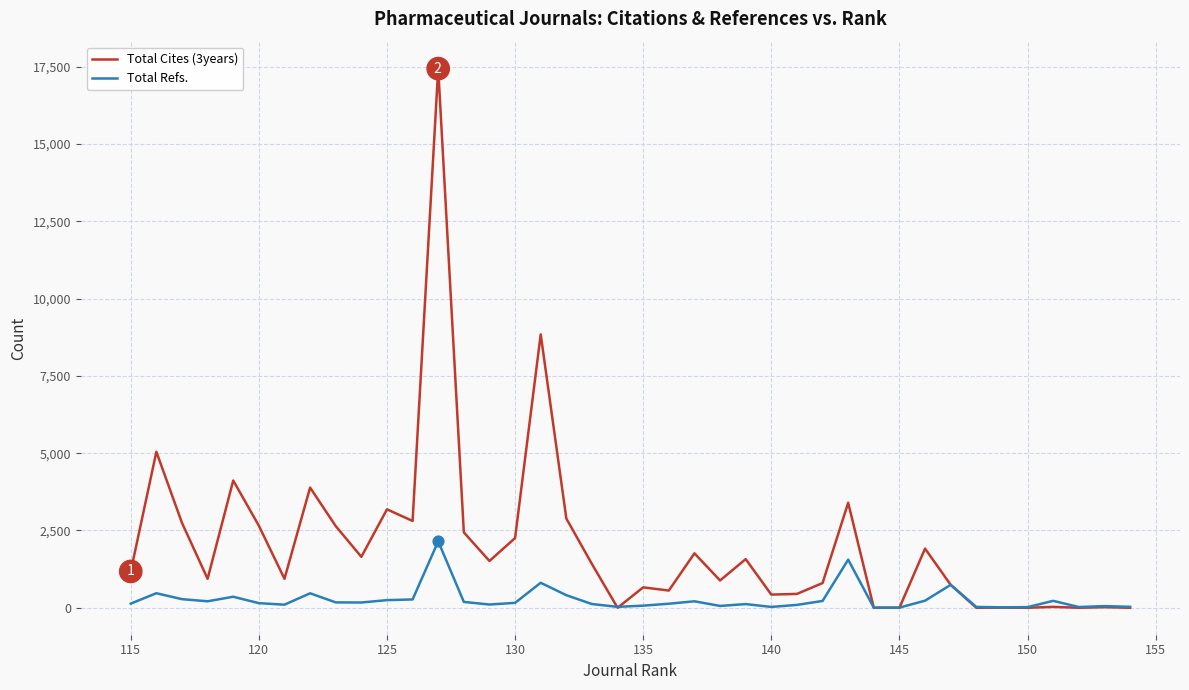

List the series in order of their overall mean, lowest first.

Total Refs., Total Cites (3years)